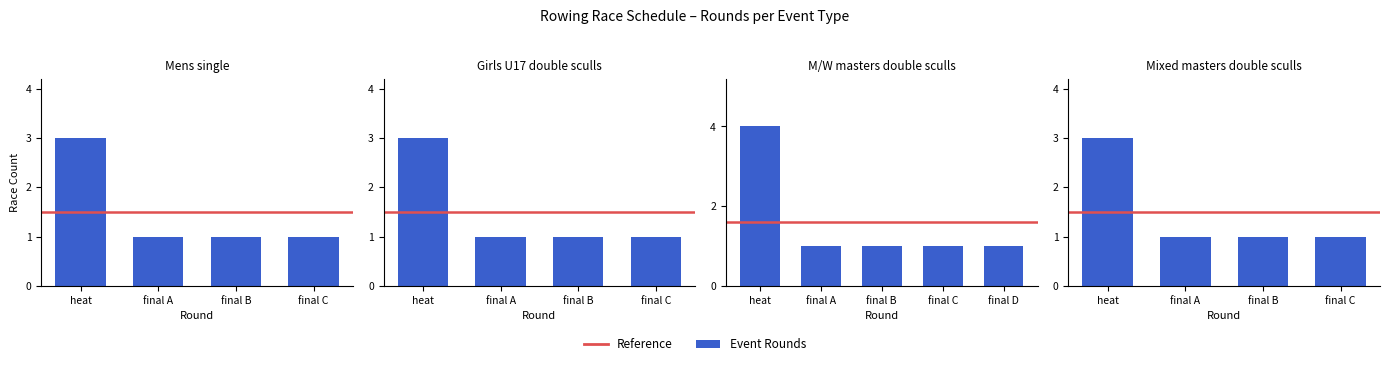

What is the highest value of the Girls U17 double sculls series?

3